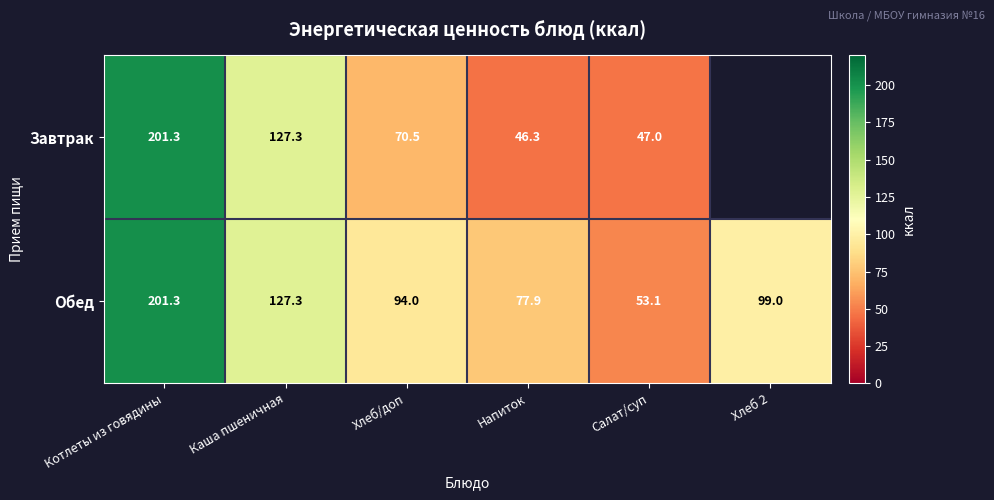

Where is Обед nearest to the value 127?

Каша пшеничная